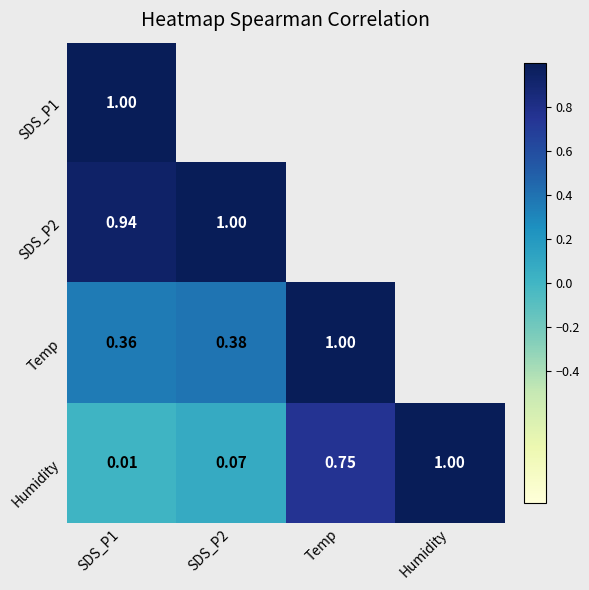

At SDS_P2, list the series in order from largest to smallest.

SDS_P2, SDS_P1, Temp, Humidity